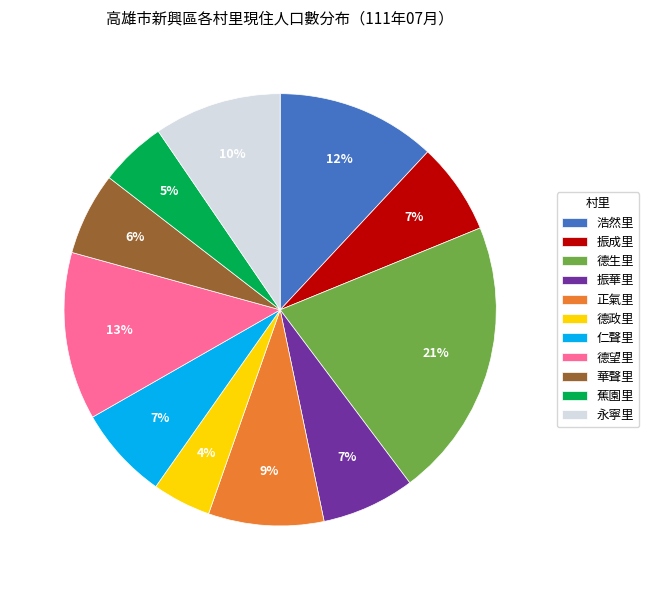

Is it true that 浩然里 is 12% of the pie?

True